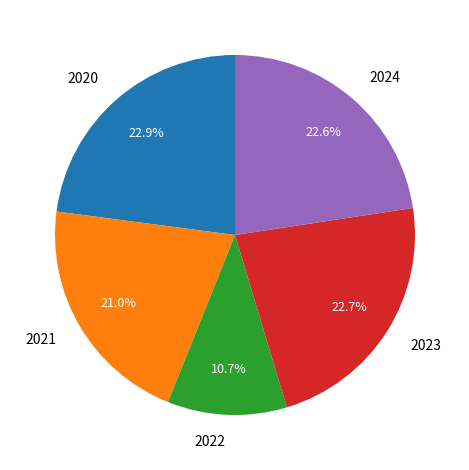

How many segments does this pie chart have?

5